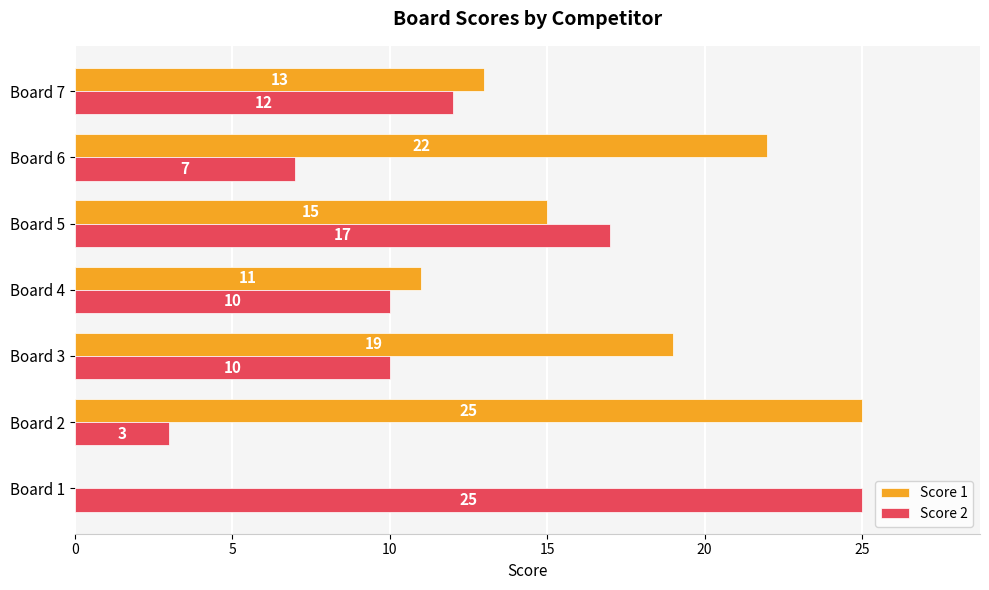

What is the sum of the Score 1 values at Board 4 and Board 5?

26